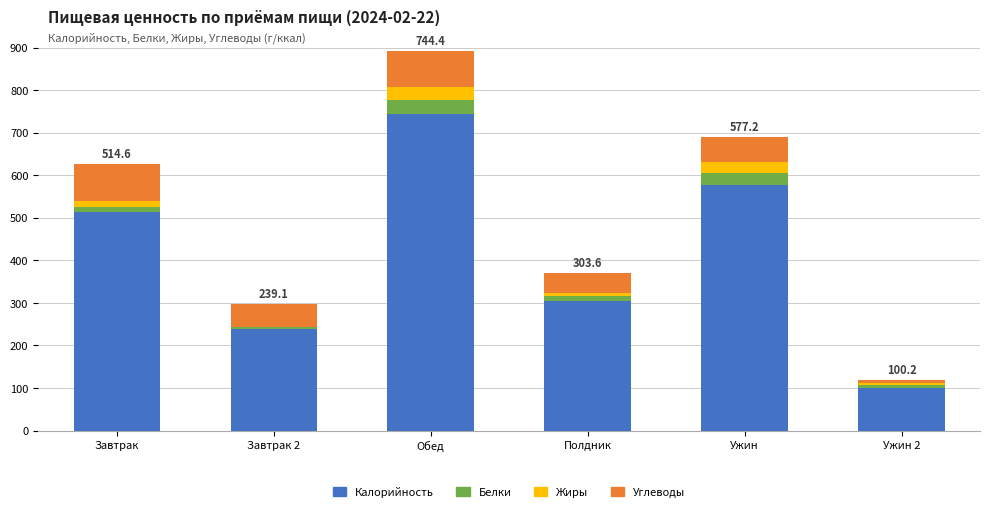

How many data points in Калорийность are above 514?

3